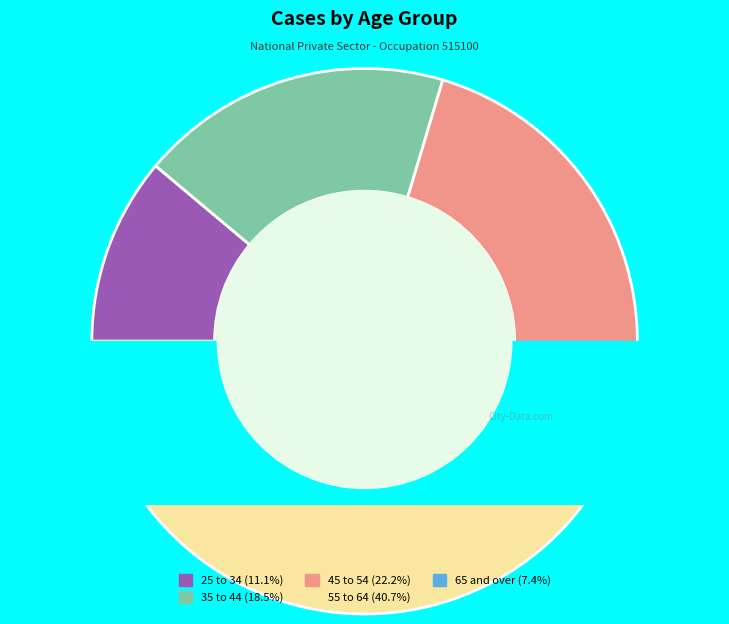

The 65 and over slice represents 1% of the pie. True or false?

False